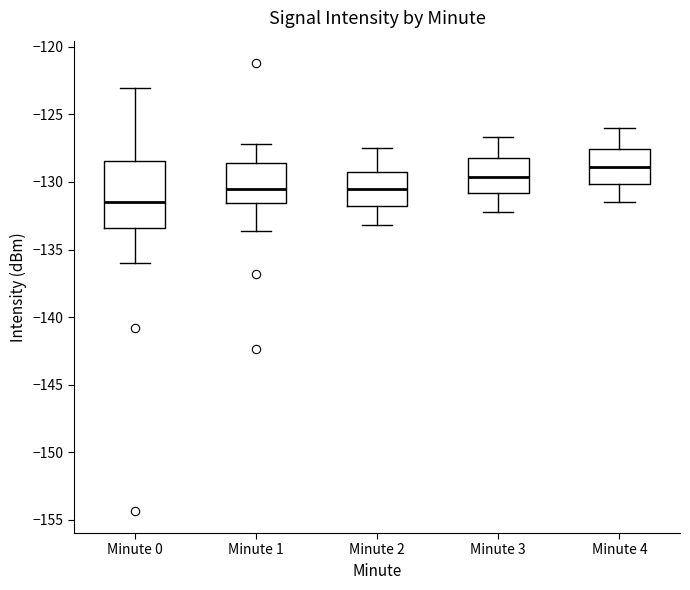

Reading left to right, transcribe this box plot: for each box, give where its median line is, the range the box spans, and where its two whiskers end, as read against the y-axis. The values are not printed on the chart, so give them approximately, as read against the axis.

Minute 0: median -131.5, box -133.5 to -128.5, whiskers -136.0 to -123.0
Minute 1: median -130.5, box -131.5 to -128.5, whiskers -133.5 to -127.0
Minute 2: median -130.5, box -131.5 to -129.0, whiskers -133.0 to -127.5
Minute 3: median -129.5, box -131.0 to -128.0, whiskers -132.0 to -126.5
Minute 4: median -129.0, box -130.0 to -127.5, whiskers -131.5 to -126.0